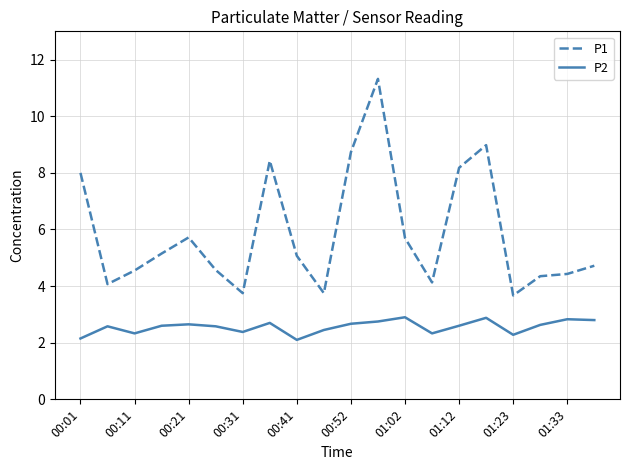

True or false: P2 and P1 intersect in this chart.

False